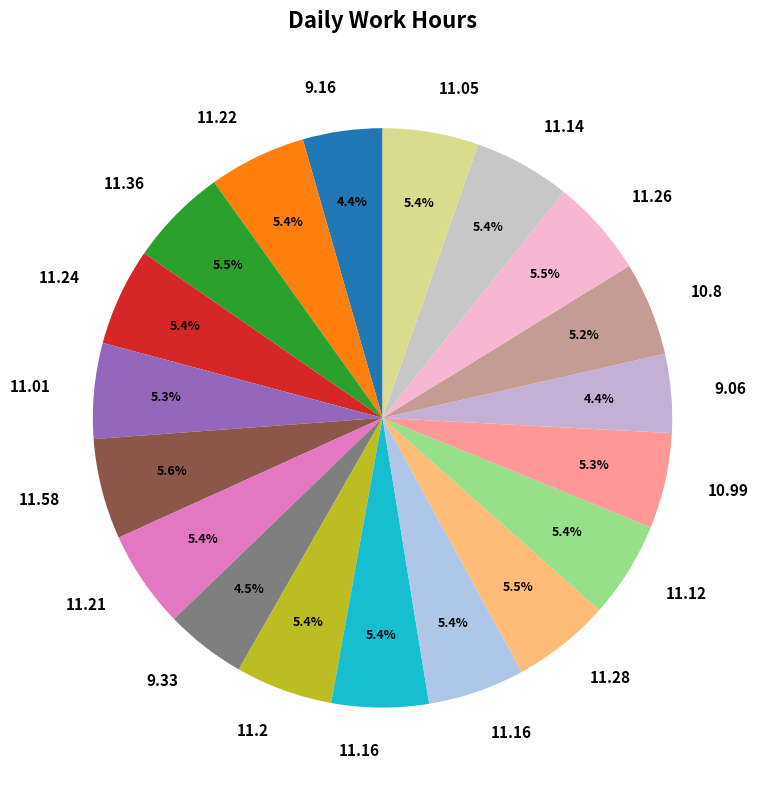

Is there a majority slice in this chart?

No